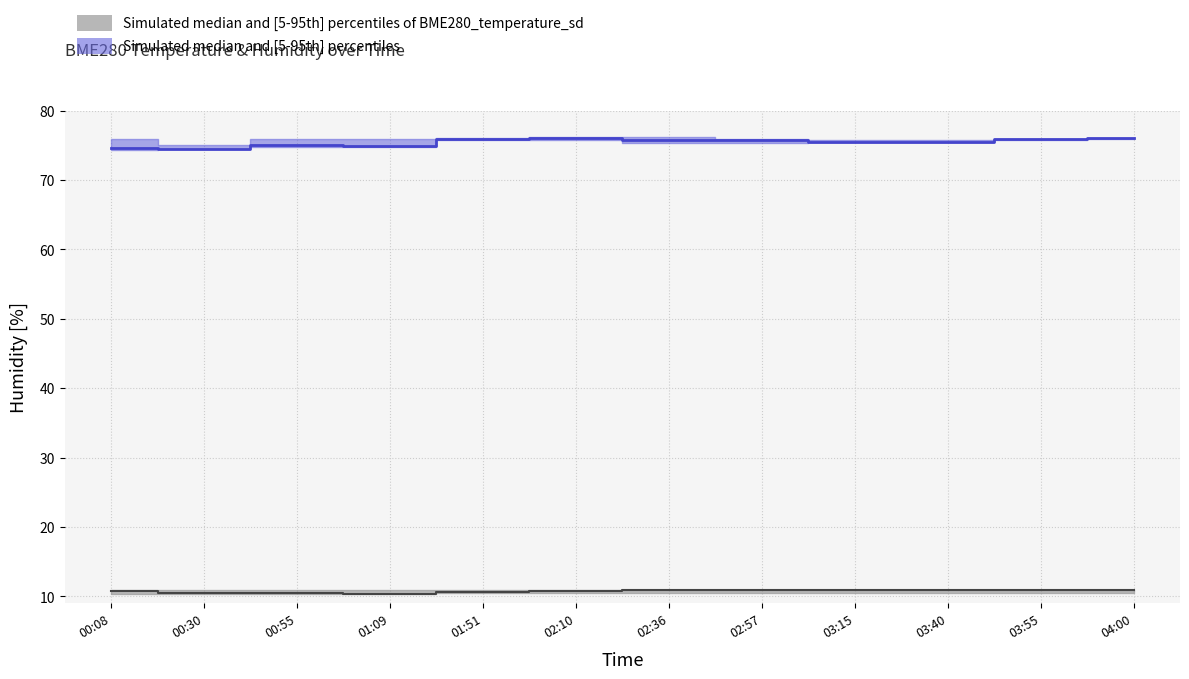

What value does the upper_band series have at 01:09?

75.9